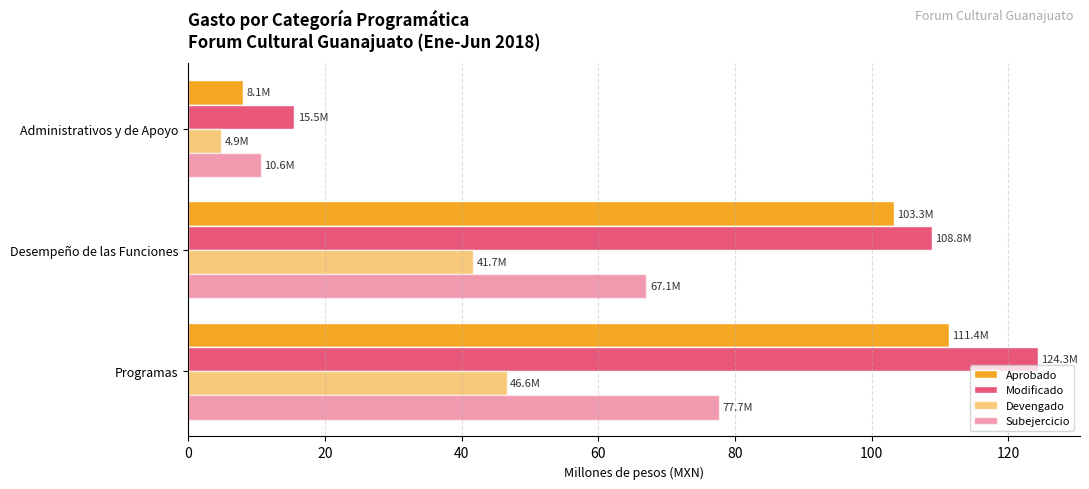

Reading left to right, what are all the values shown in this chart?

Aprobado: 111.4	103.3	8.1
Modificado: 124.3	108.8	15.5
Devengado: 46.6	41.7	4.9
Subejercicio: 77.7	67.1	10.6